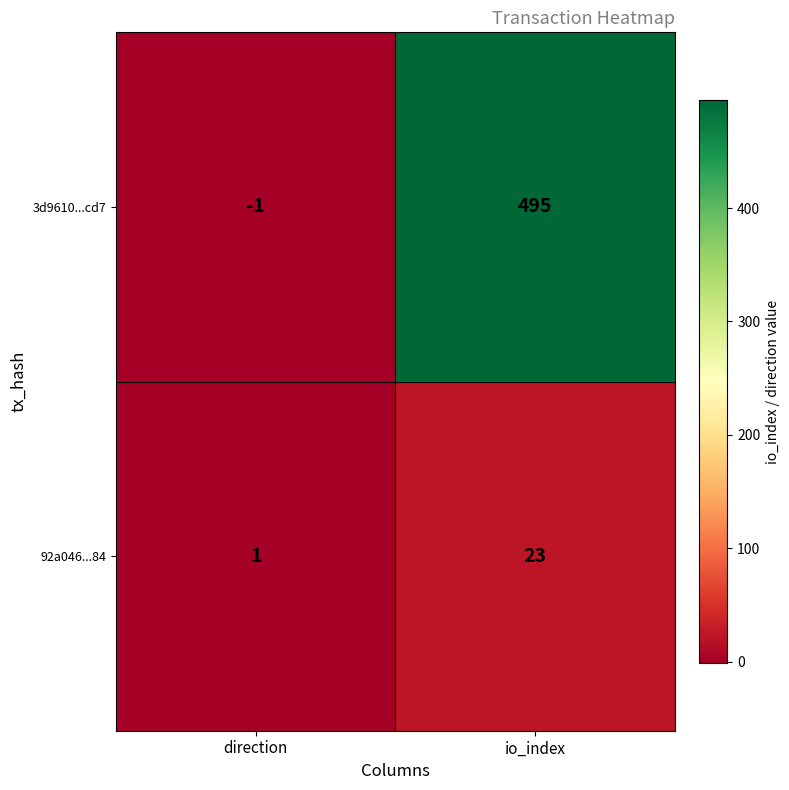

At io_index, list the series in order from smallest to largest.

92a046...84, 3d9610...cd7